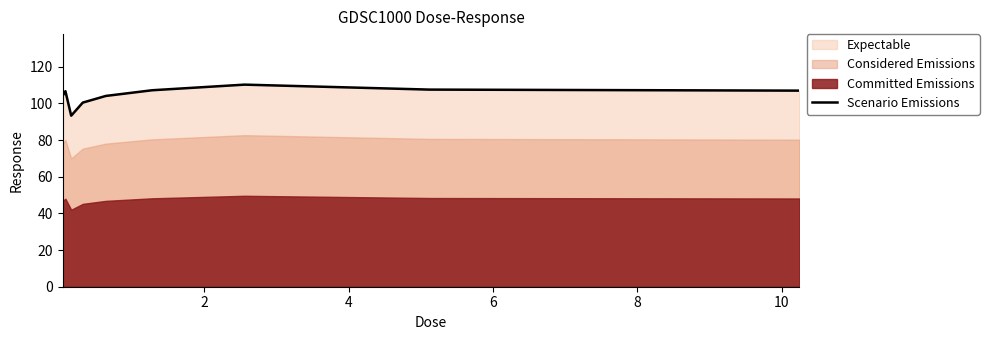

How many points are higher than both their immediate neighbors (excluding endpoints)?

2